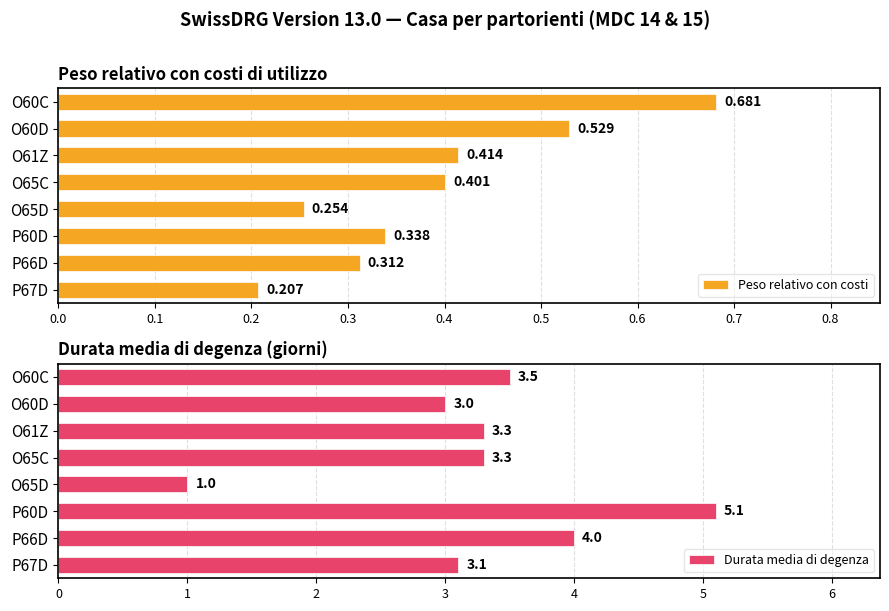

The value of Durata media di degenza at O65C is 3.3. True or false?

True